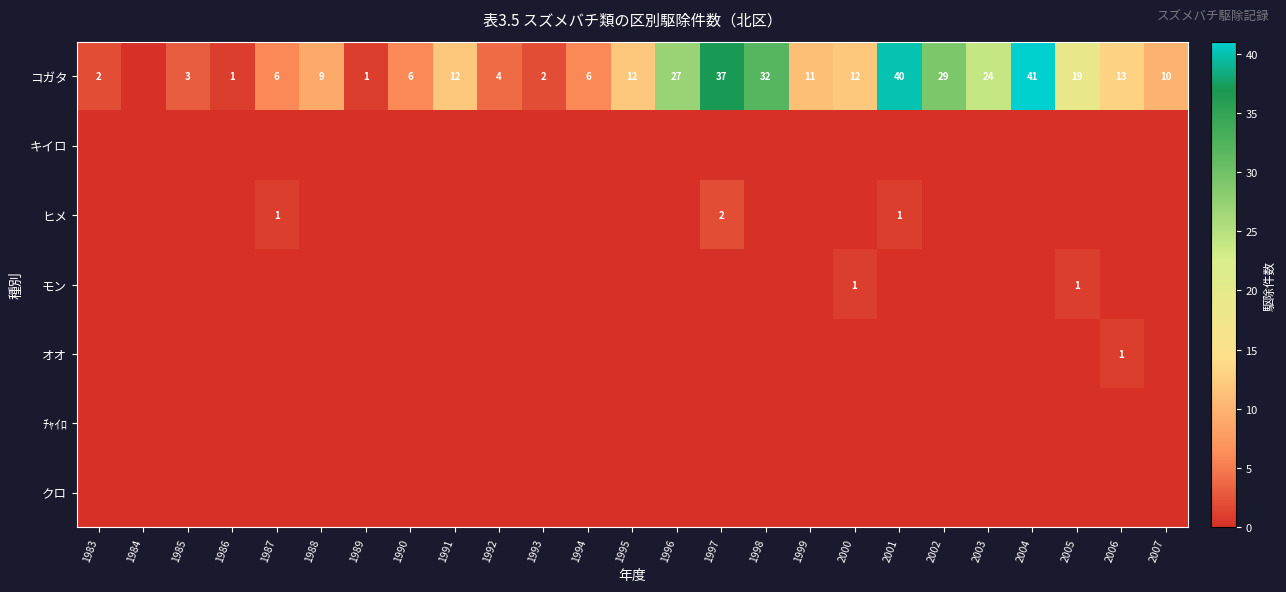

The value of コガタ at 1996 is 18. True or false?

False